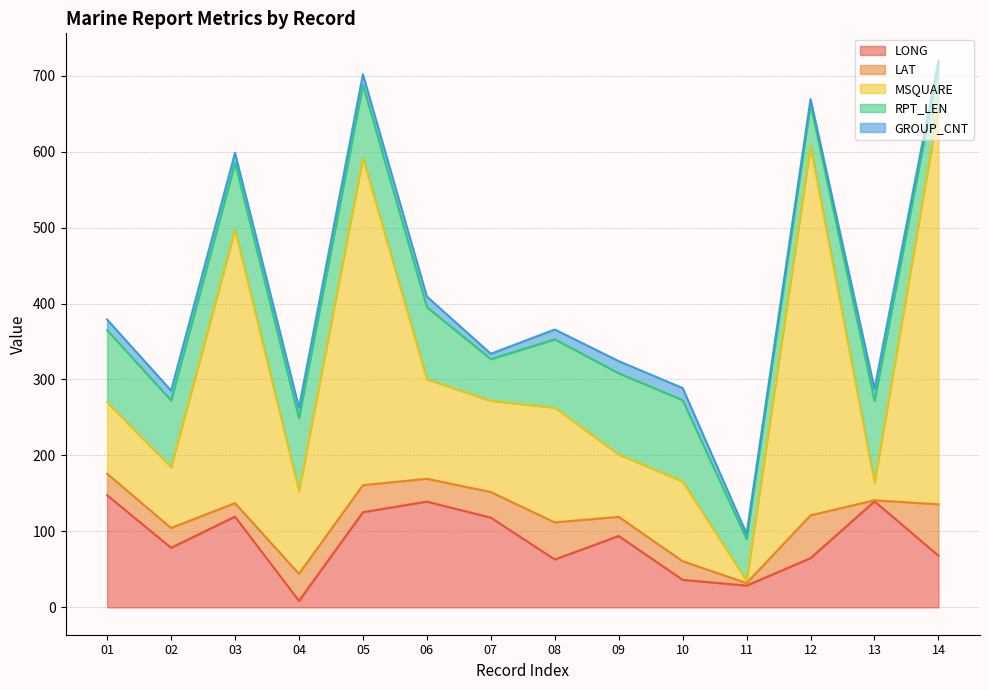

Which series changed the most between 02 and 13?

LONG